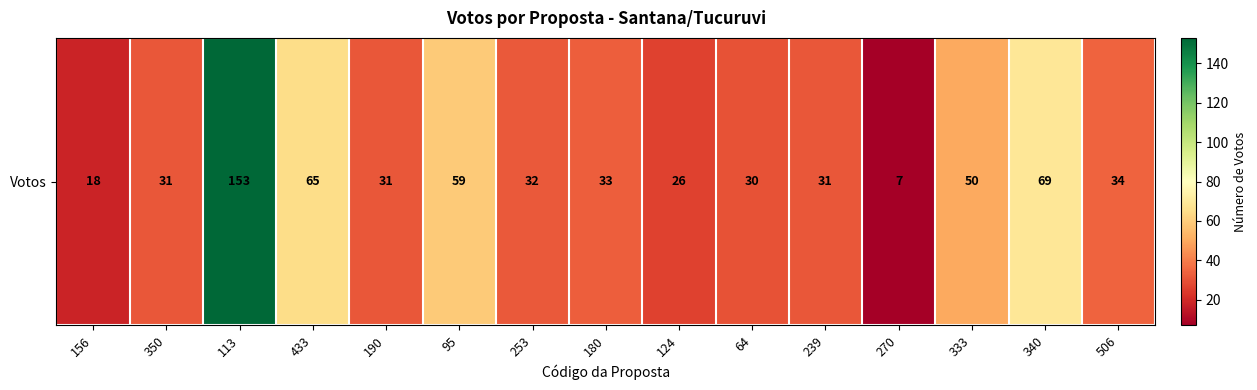

The chart shows a value of 49 at 190. True or false?

False